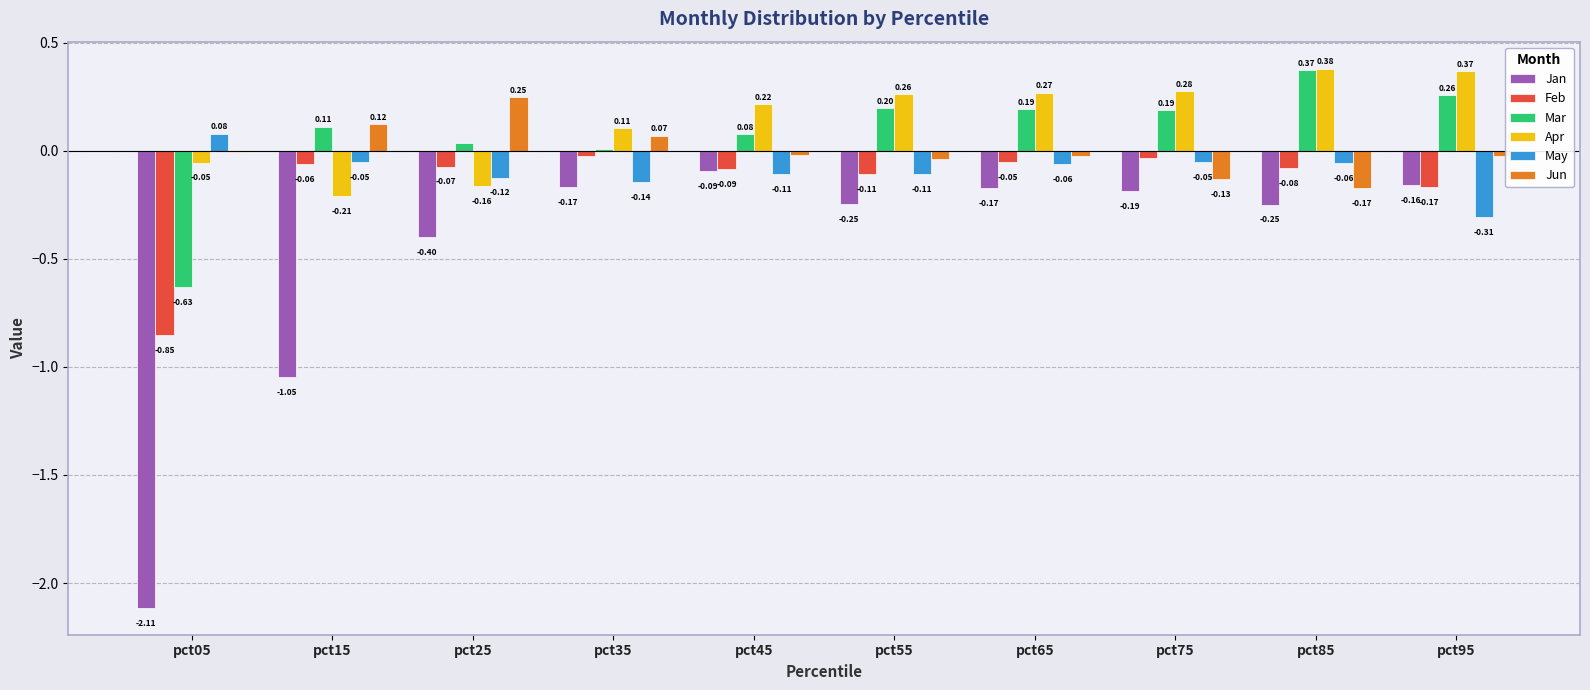

Between pct15 and pct95, which series saw the biggest shift?

Jan